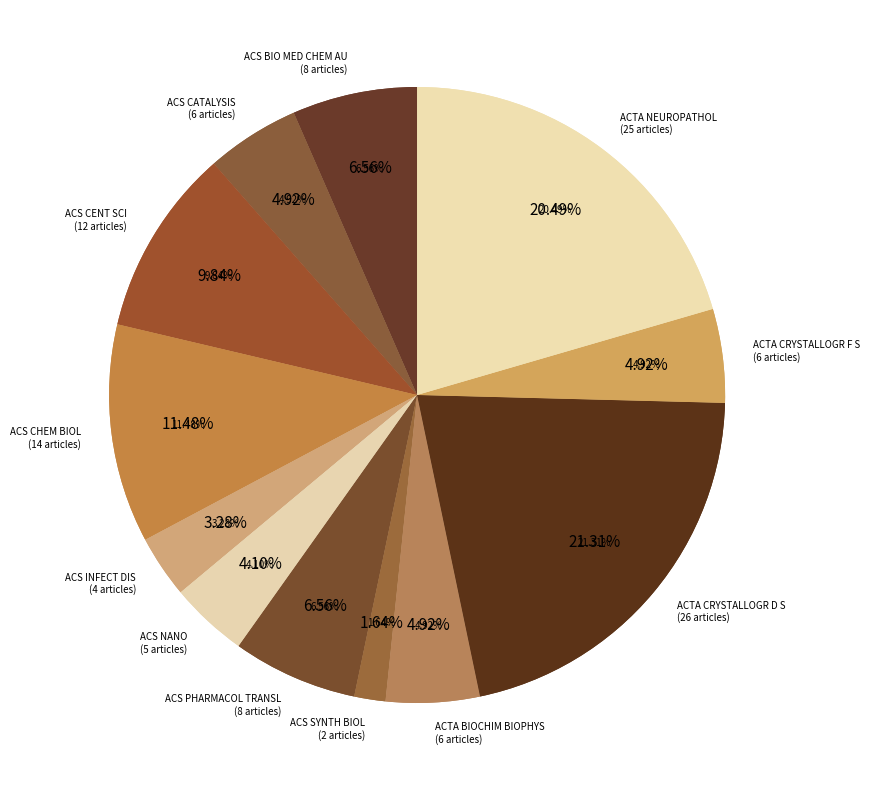

How many slices are in this pie chart?

12